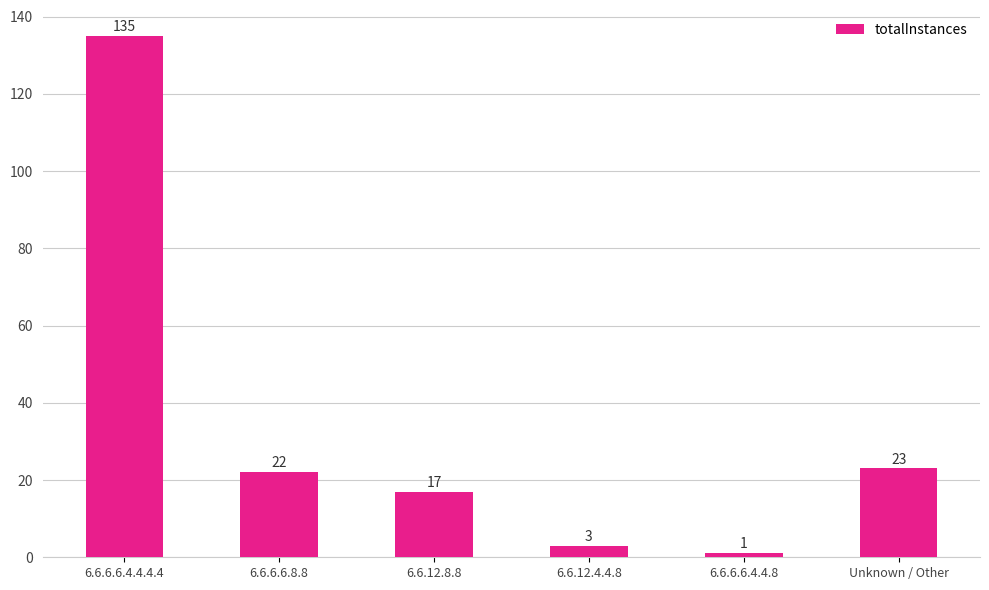

What is the maximum value shown in the chart?

135